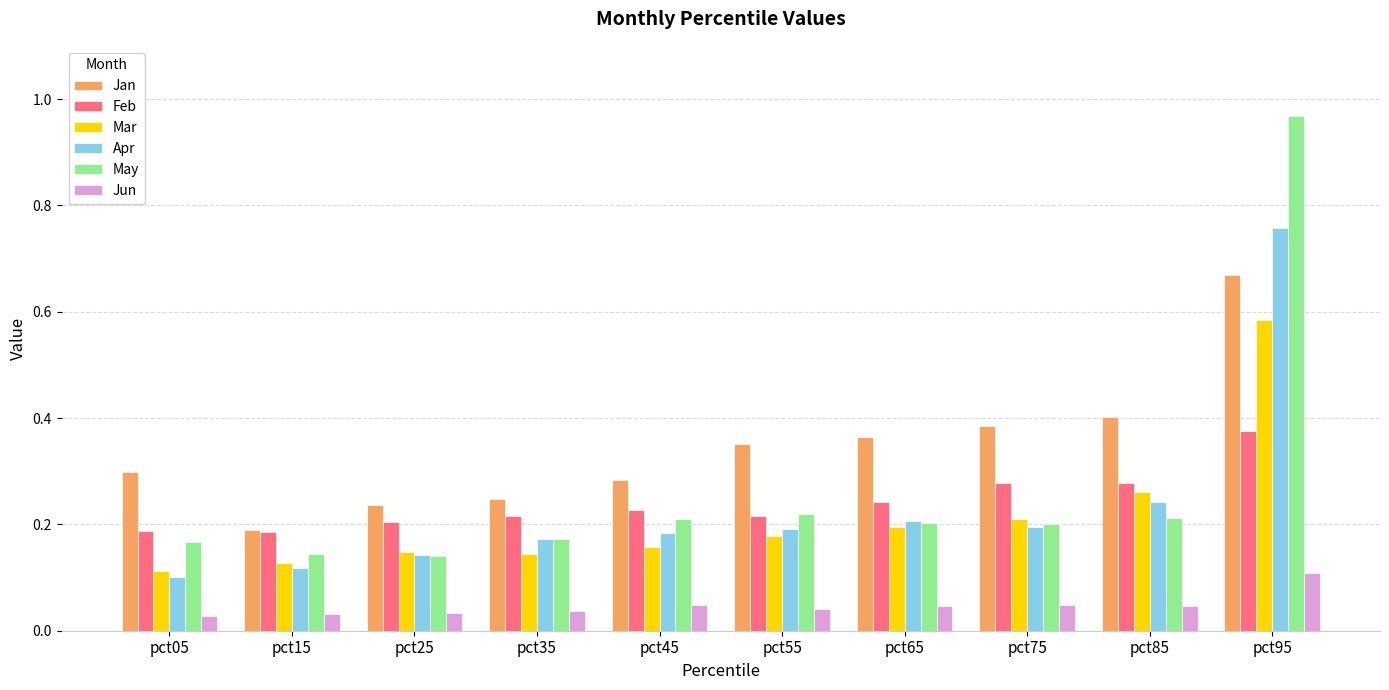

At which label does Feb reach its peak?

pct95